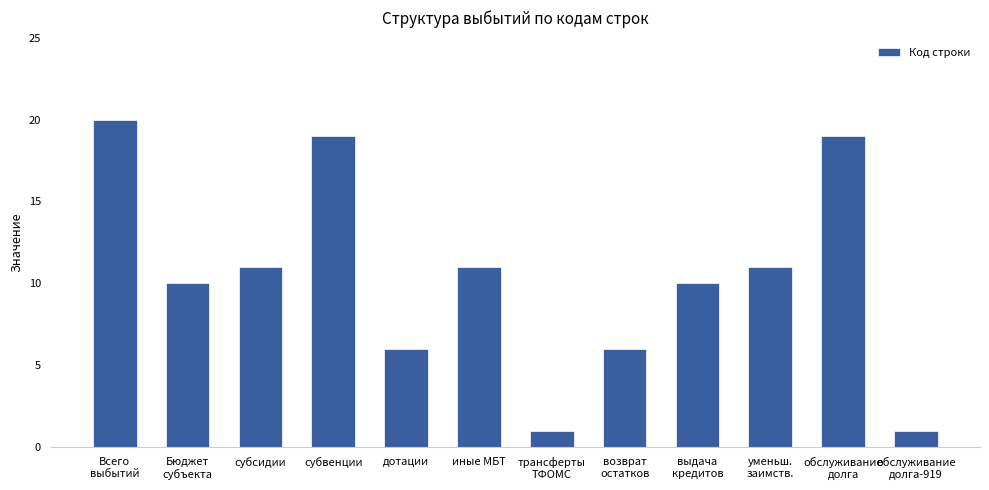

What is the sum of all values?

125